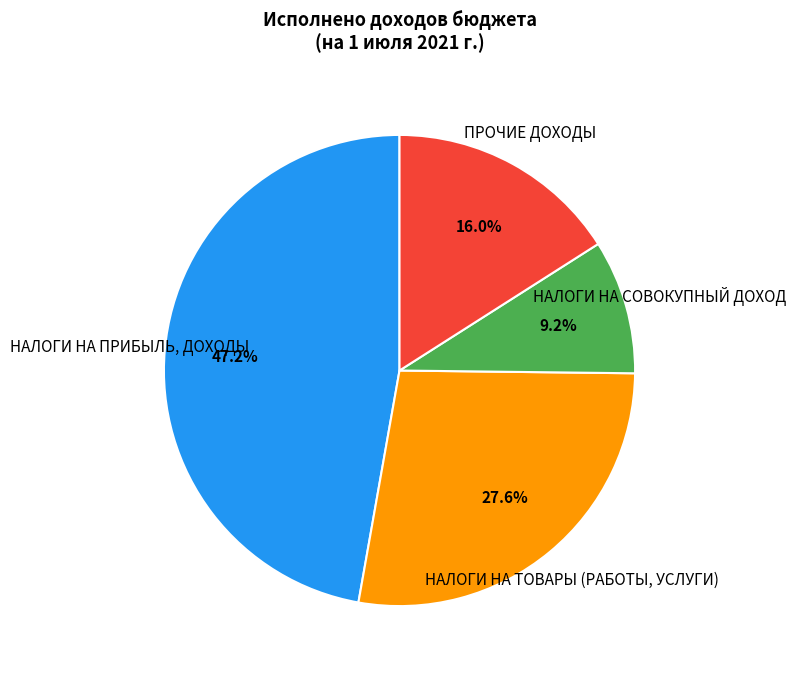

Which category has the smallest portion of the pie?

НАЛОГИ НА СОВОКУПНЫЙ ДОХОД